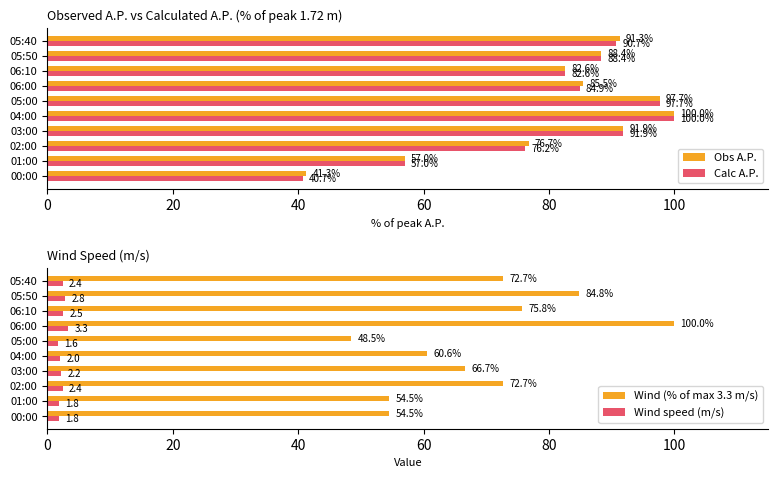

How many groups of bars are there?

10